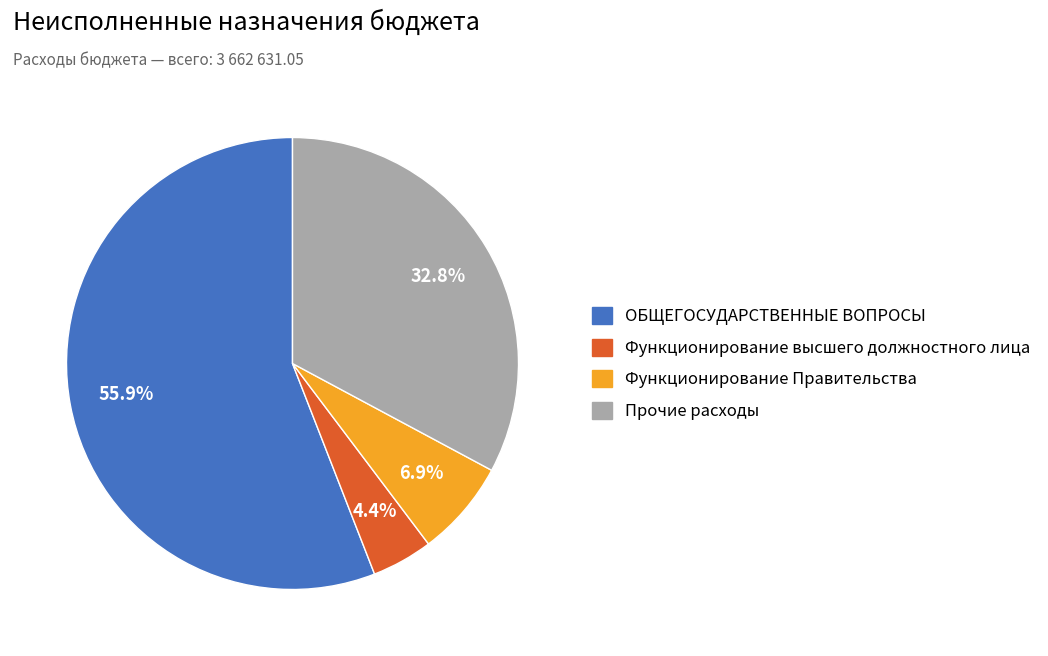

Is there a majority slice in this chart?

Yes